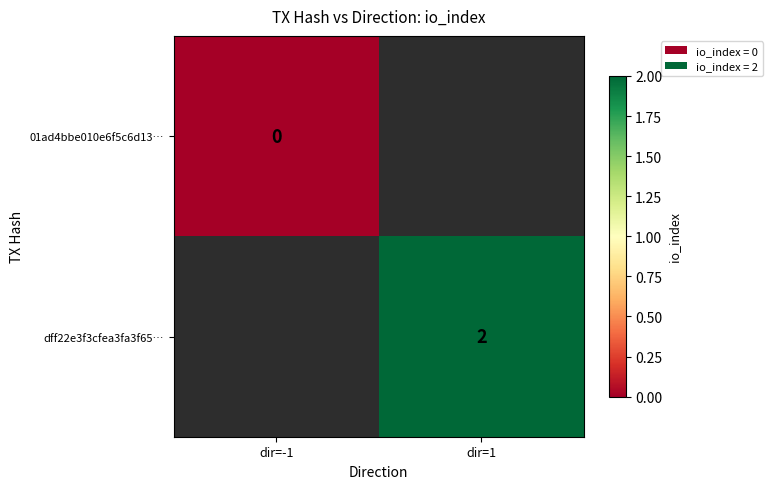

The dff22e3f3cfea3fa3f65… series shows 1 at dir=1. True or false?

False